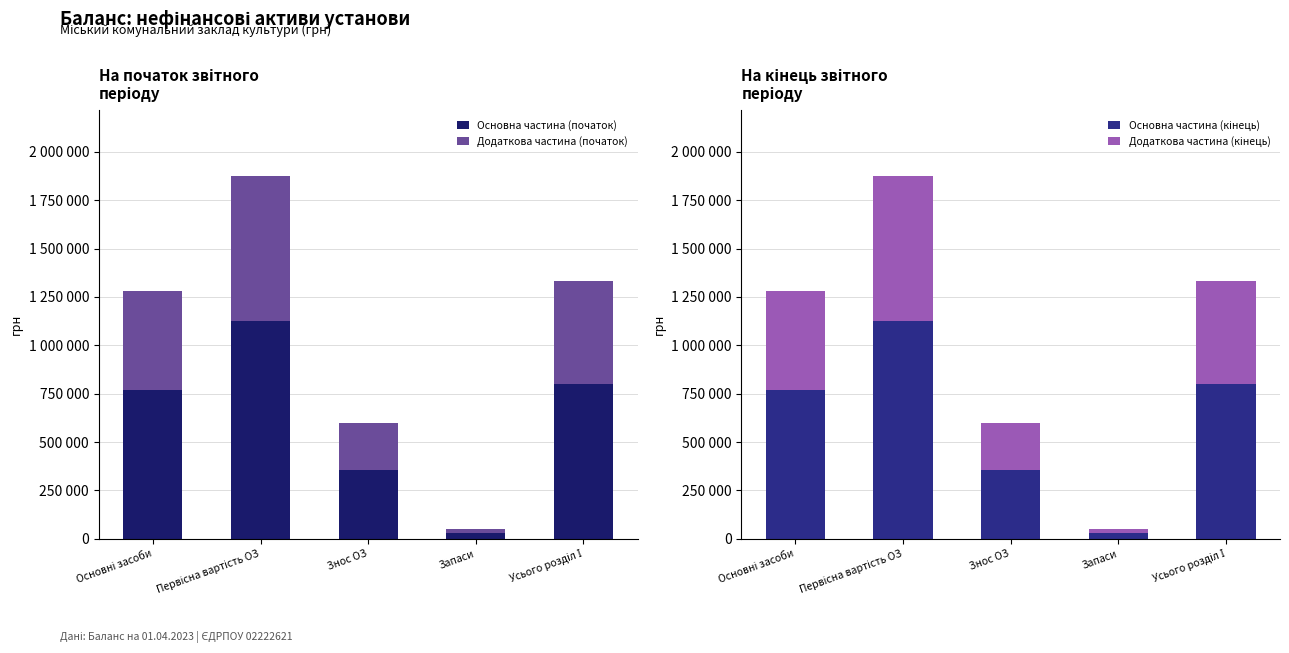

What is the smallest value displayed?

20114.8